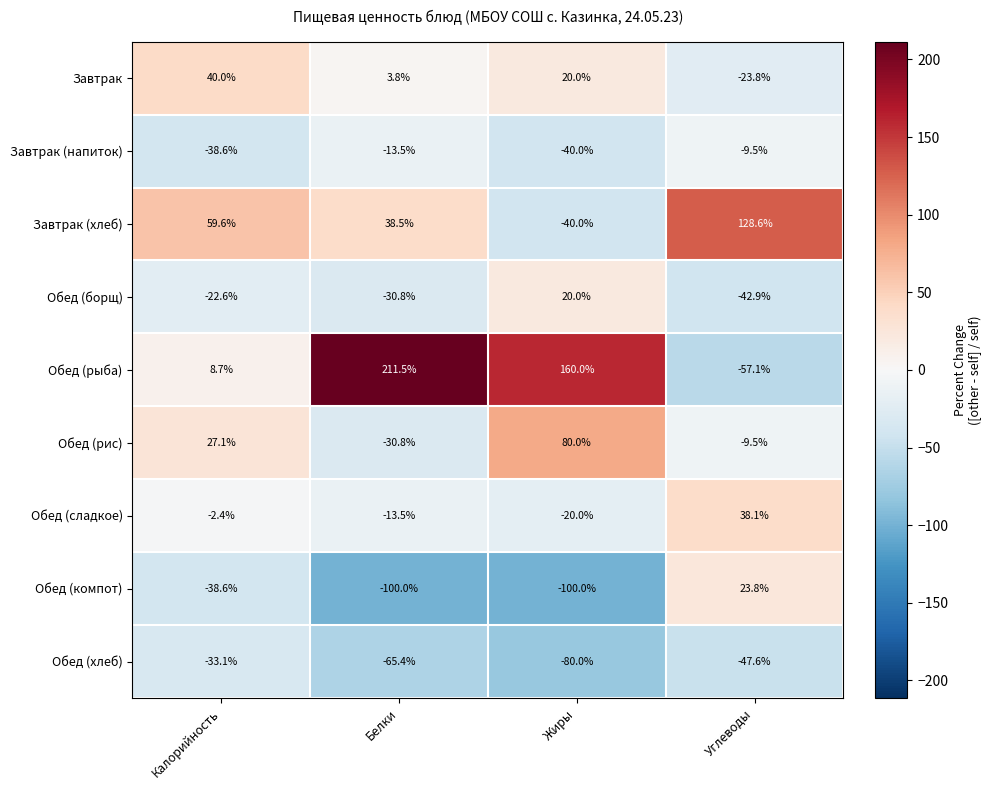

At how many categories does at least one series exceed 101?

3